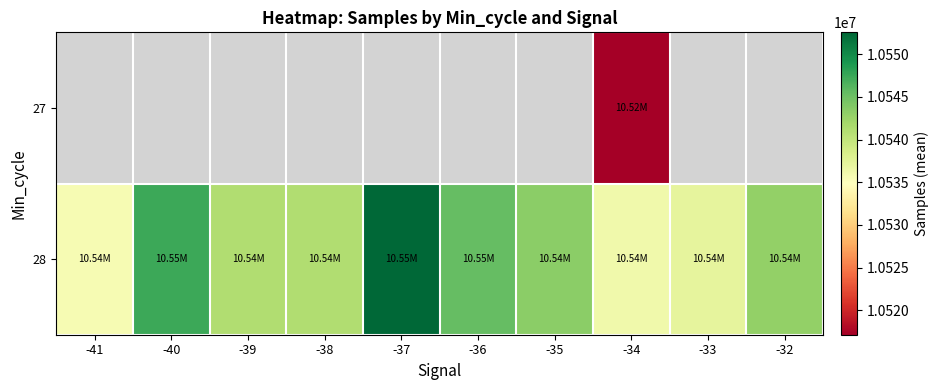

True or false: 28 has a value of 15155293.1 at -34.

False